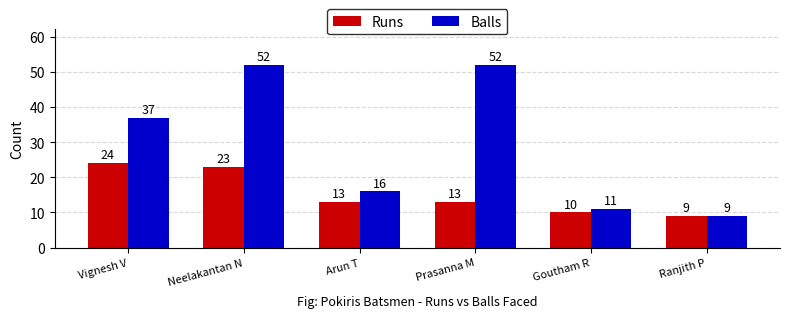

Is the value of Runs at Neelakantan N greater than the value of Balls at Arun T?

Yes